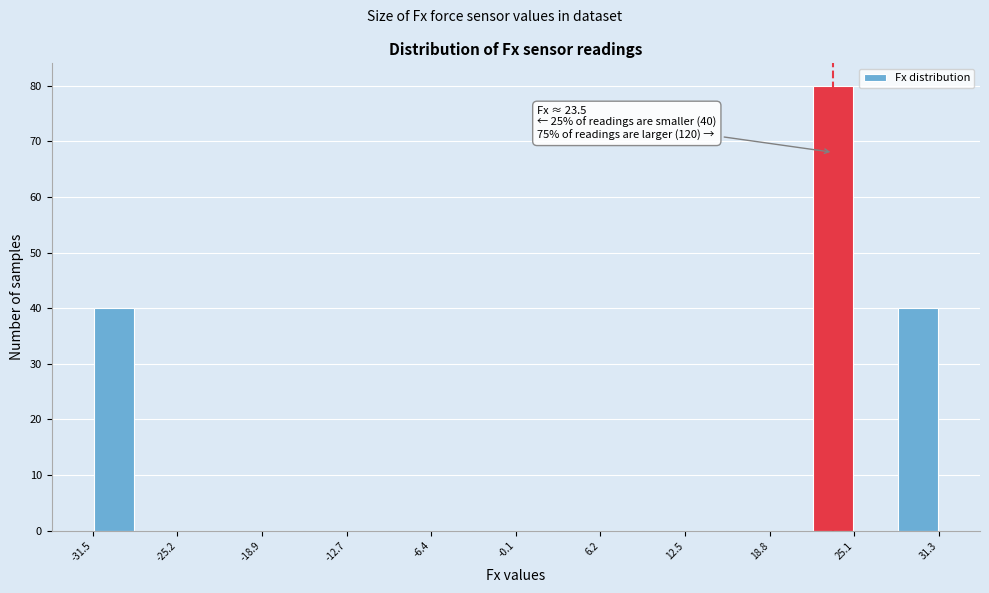

Read against the x-axis, roughly where is the centre of the tallest bar?

23